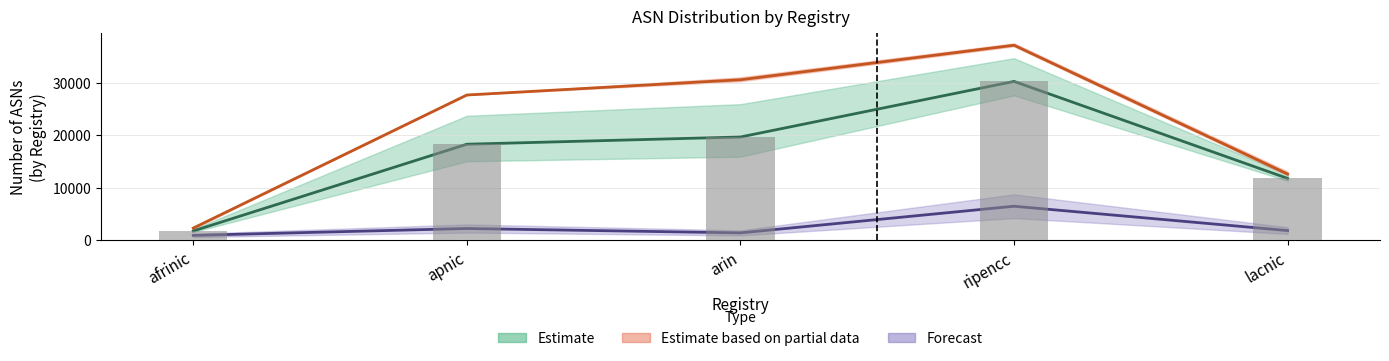

At how many categories does at least one series exceed 12521?

4